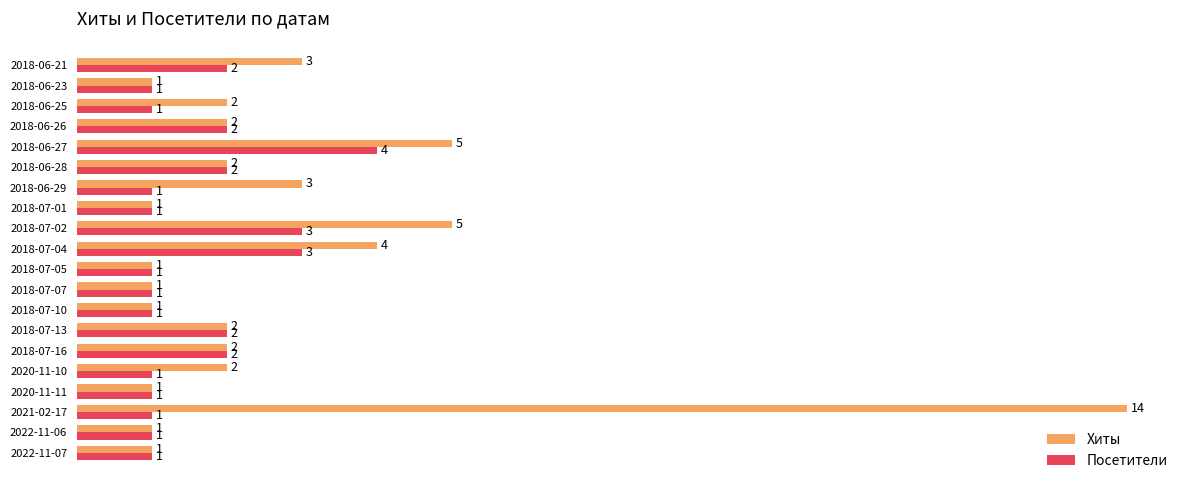

Is it true that Посетители equals 1 at 2018-07-16?

False